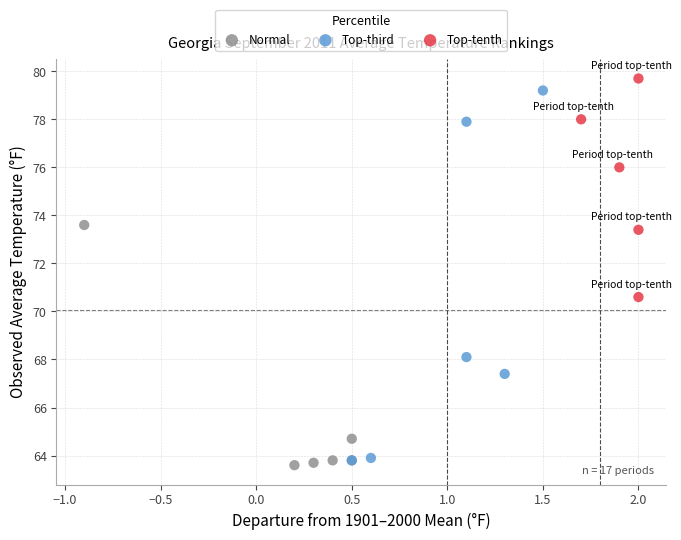

Which series contains the lowest Y value?

Normal